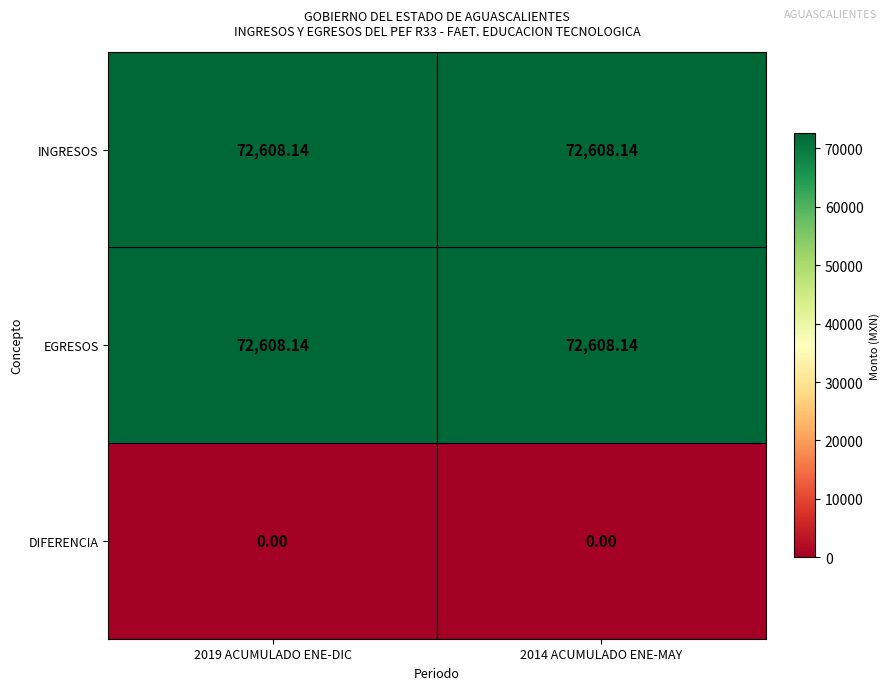

Is the value of EGRESOS at 2014 ACUMULADO ENE-MAY greater than the value of DIFERENCIA at 2014 ACUMULADO ENE-MAY?

Yes